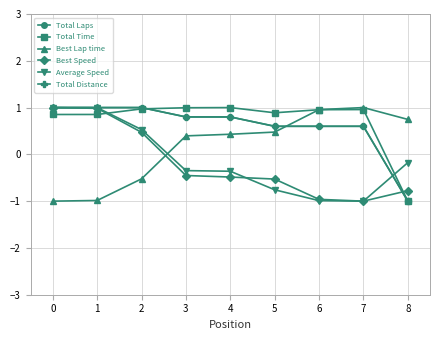

How many times do Total Distance and Average Speed cross each other?

1